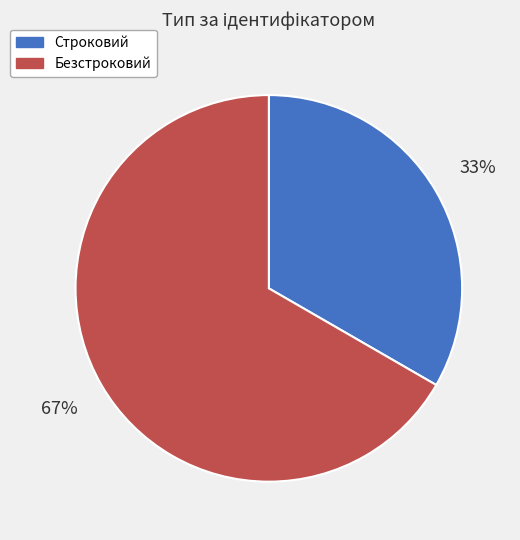

What percentage is the Строковий slice, to the nearest percent?

33%